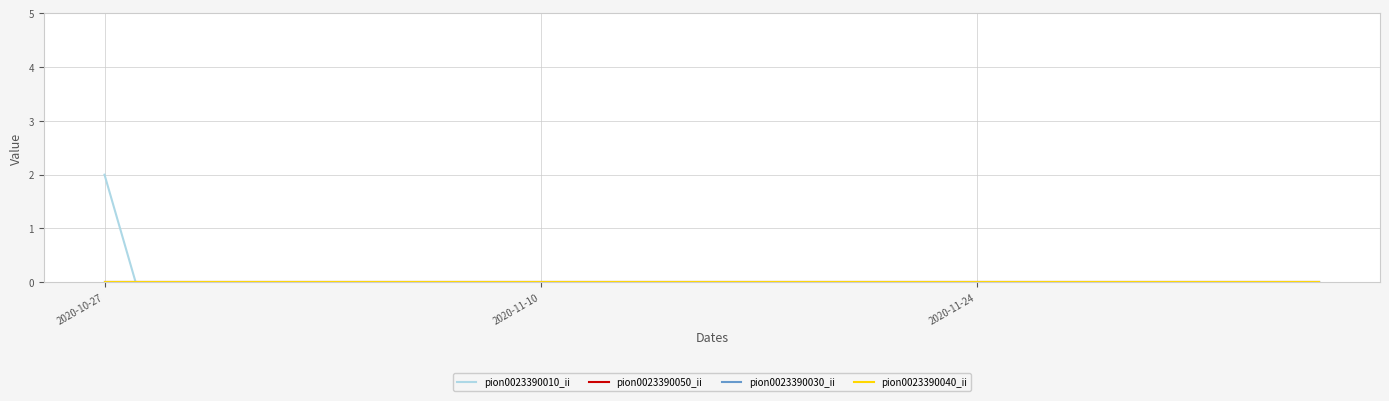

Does the chart display data point markers on the line(s)?

No